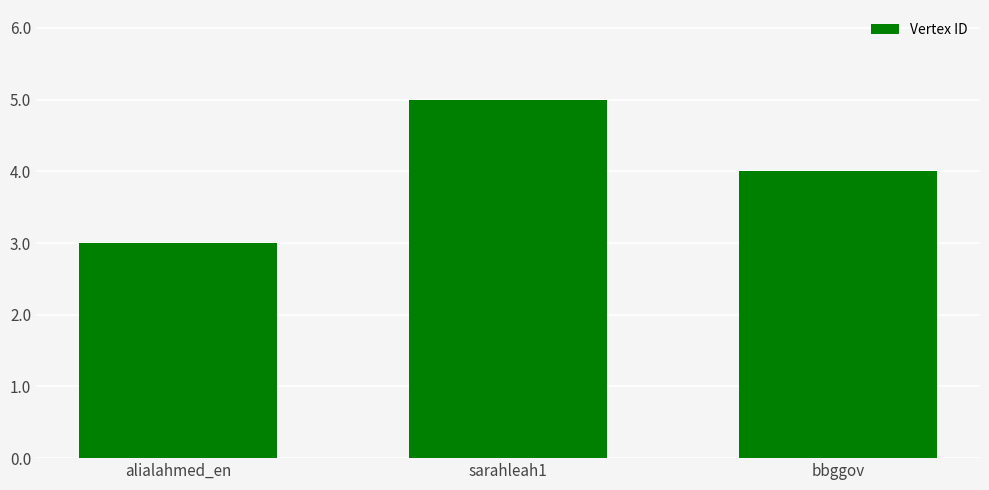

The chart shows a value of 5 at sarahleah1. True or false?

True